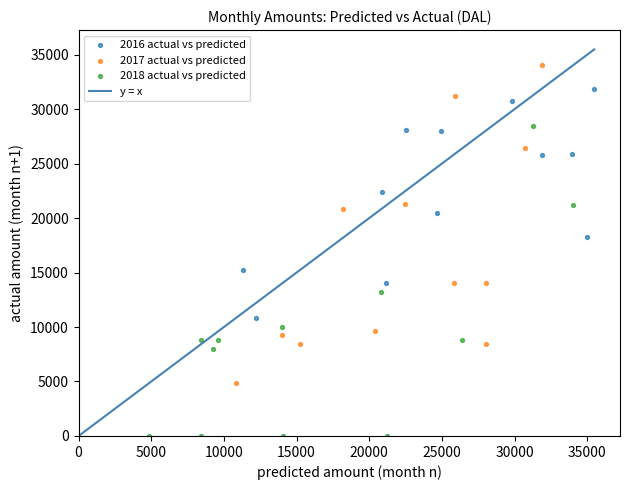

Which series has the widest spread of Y values?

2017 actual vs predicted